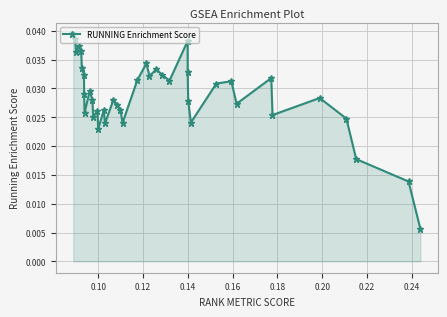

What is the sum of all values?

1.2